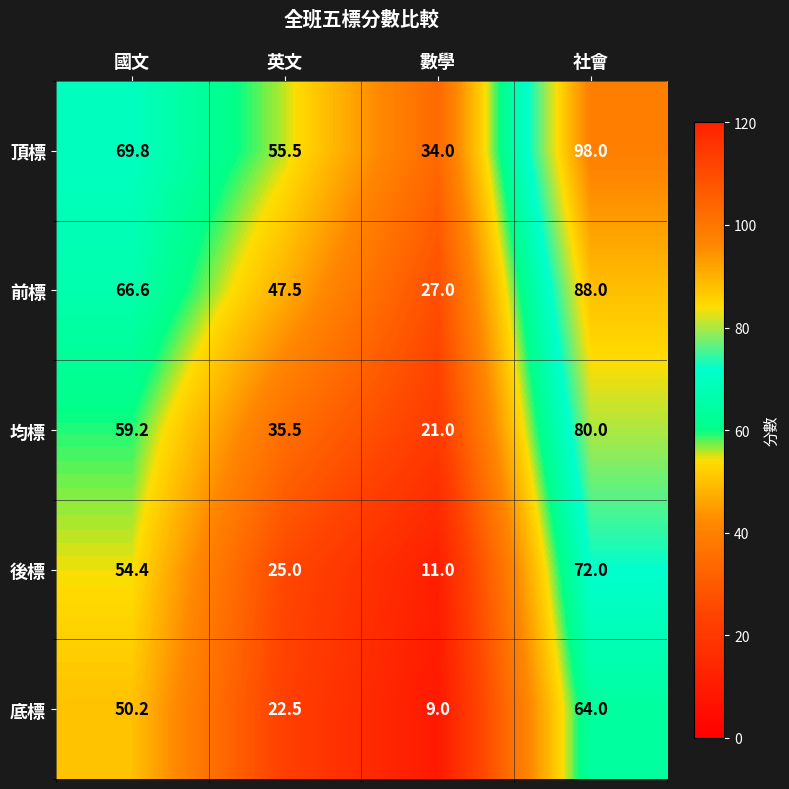

Rank the categories by 頂標 value from lowest to highest.

數學, 英文, 國文, 社會